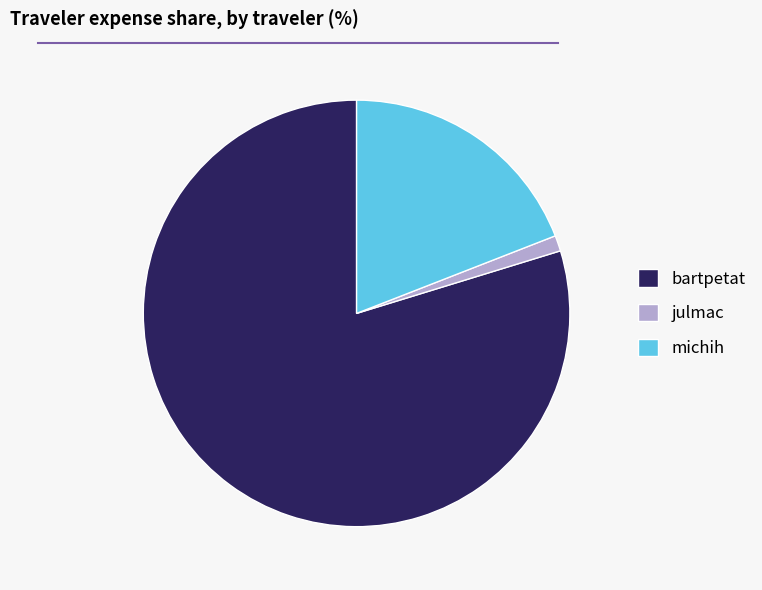

Is the sum of michih and bartpetat greater than half?

Yes